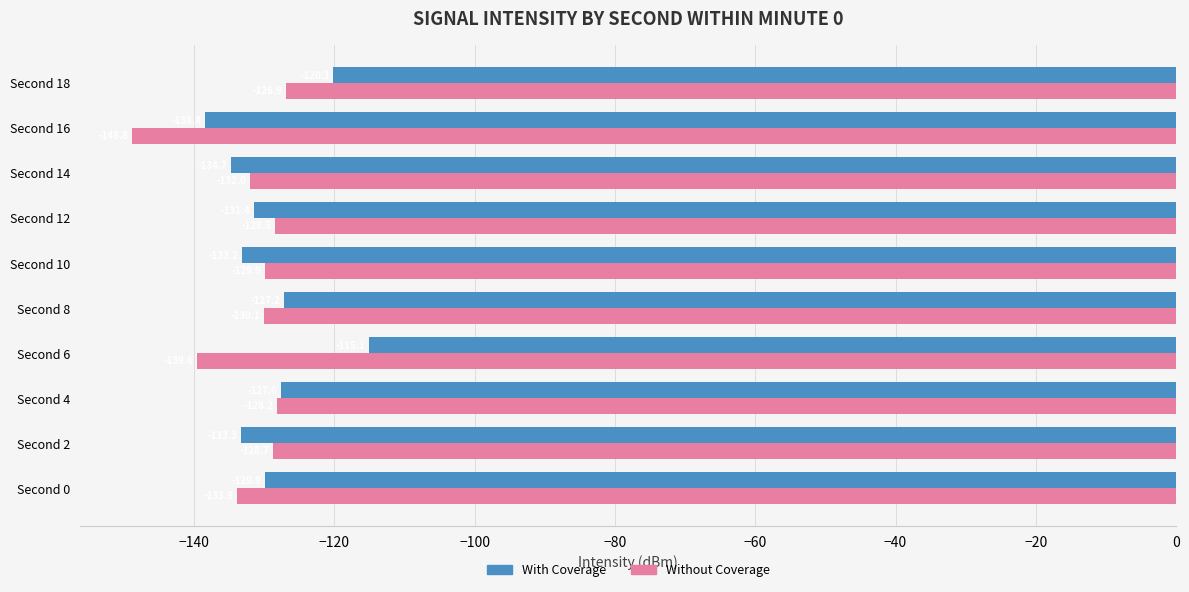

At Second 18, list the series in order from smallest to largest.

Without Coverage, With Coverage